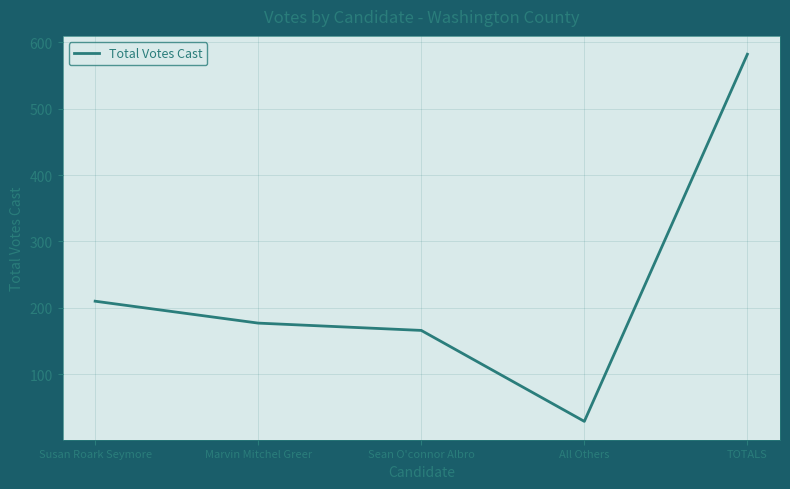

How many interior local valleys (lower than both neighbors) does the data have?

1